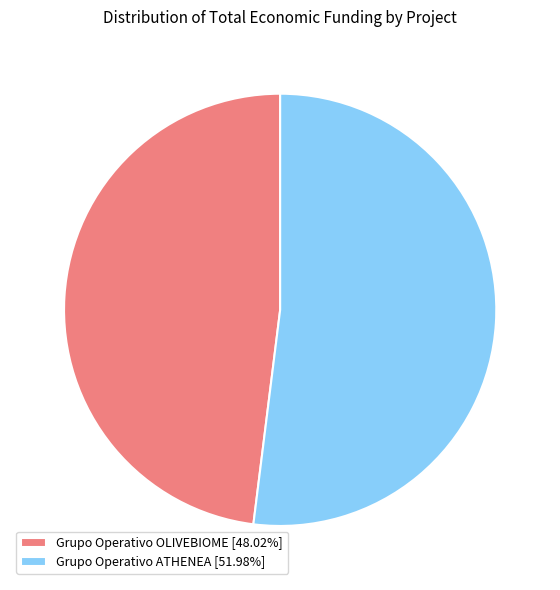

Rank the categories by value from lowest to highest.

Grupo Operativo OLIVEBIOME, Grupo Operativo ATHENEA